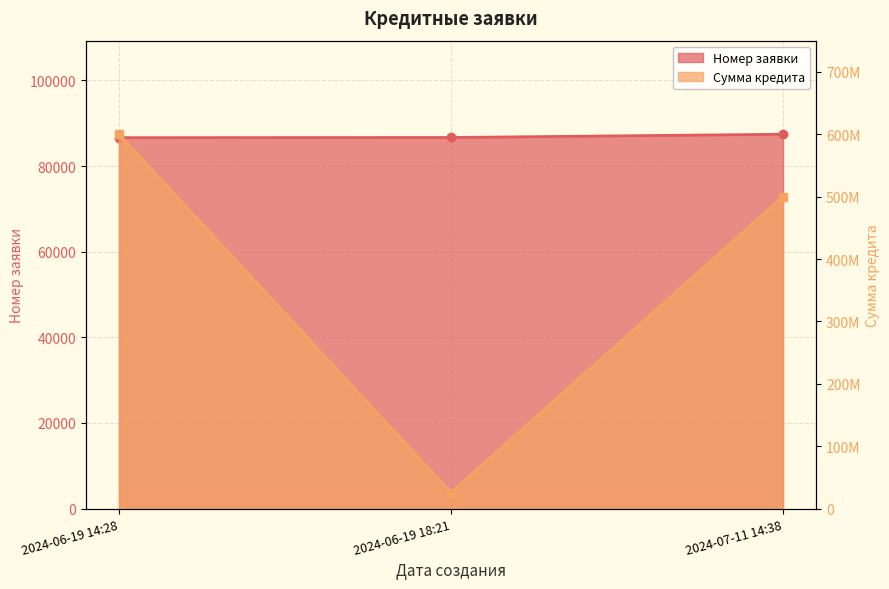

Which series changed the most between 2024-06-19 14:28 and 2024-07-11 14:38?

Сумма кредита